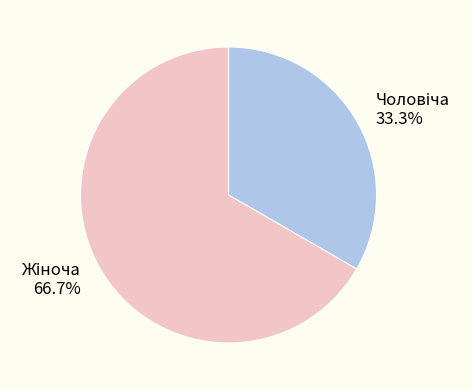

Is there any slice that represents more than half of the pie?

Yes